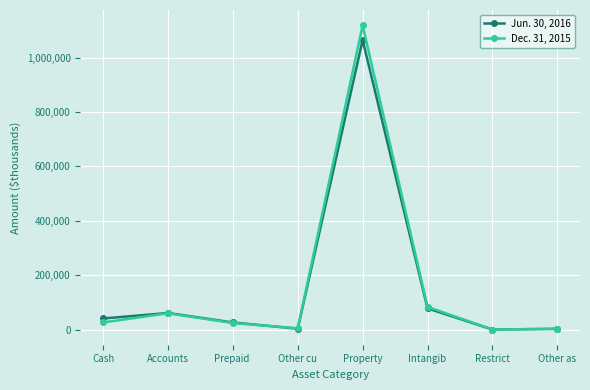

Between Property and Intangib, which series saw the biggest shift?

Dec. 31, 2015